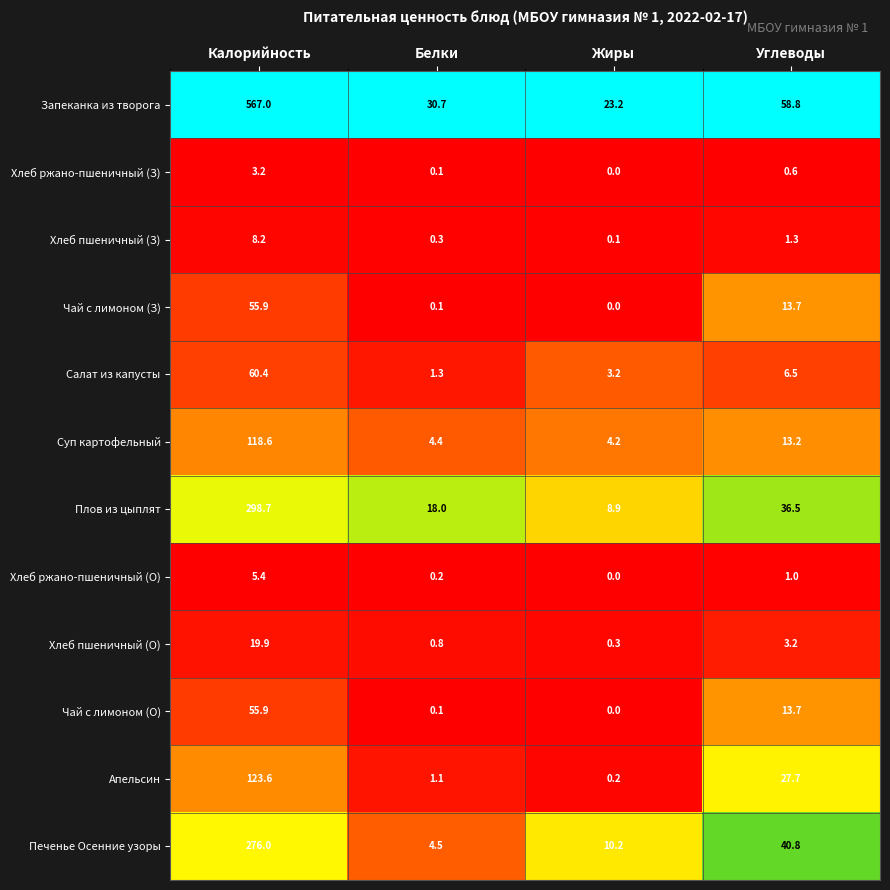

What is the maximum value for Апельсин?

123.6